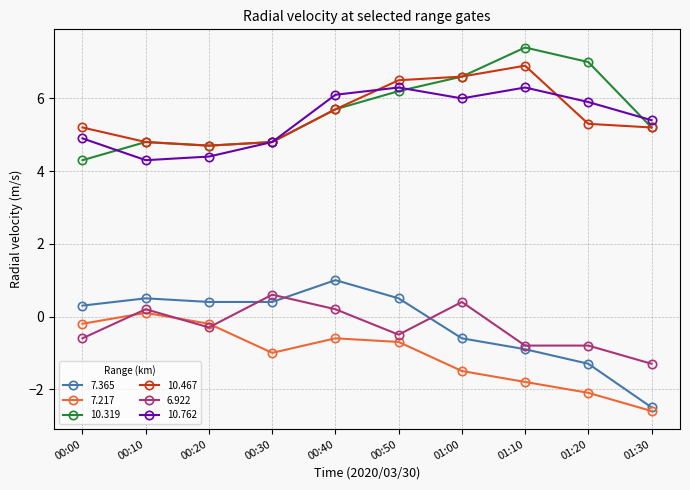

Does the chart display data point markers on the line(s)?

Yes